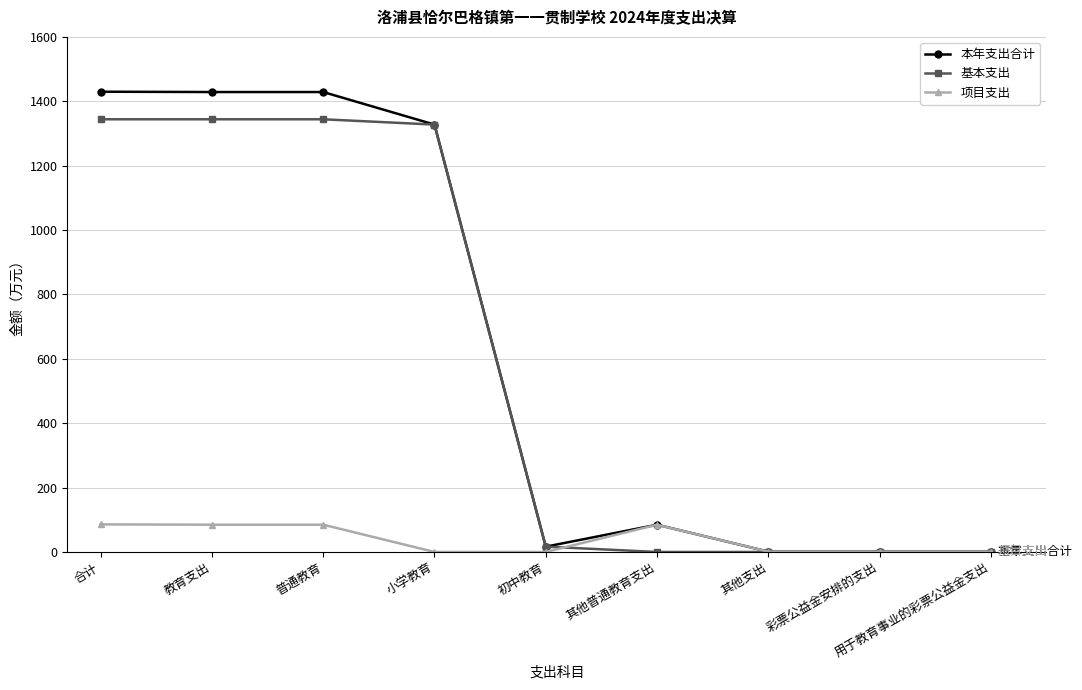

True or false: 项目支出 has a value of 55.3 at 小学教育.

False